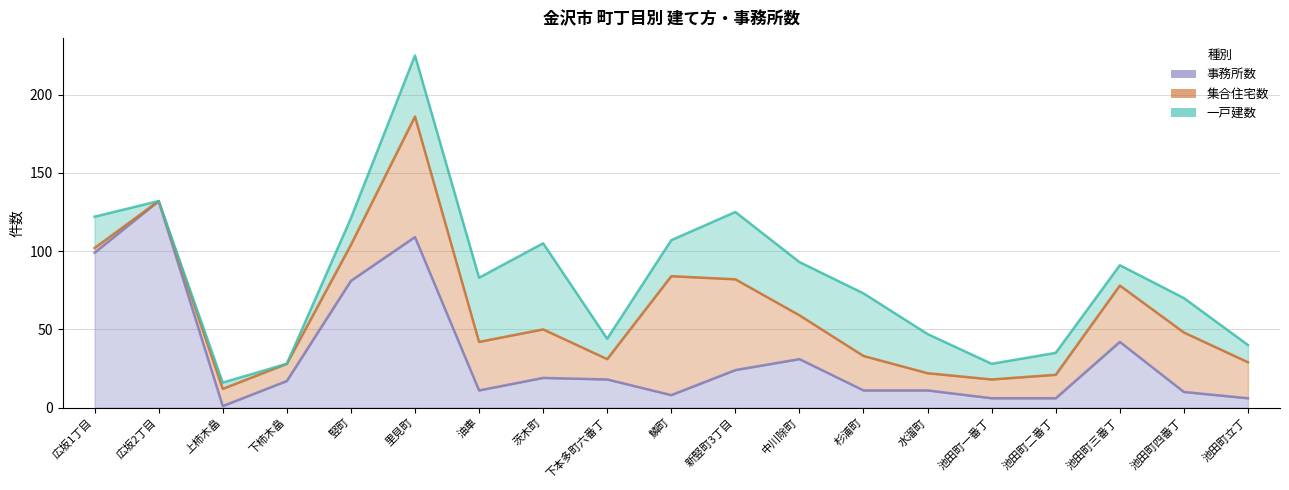

Reading left to right, transcribe all the data shown in this chart.

一戸建数: 20	0	4	0	17	39	41	55	13	23	43	34	40	25	10	14	13	22	11
集合住宅数: 3	0	11	11	23	77	31	31	13	76	58	28	22	11	12	15	36	38	23
事務所数: 99	132	1	17	81	109	11	19	18	8	24	31	11	11	6	6	42	10	6